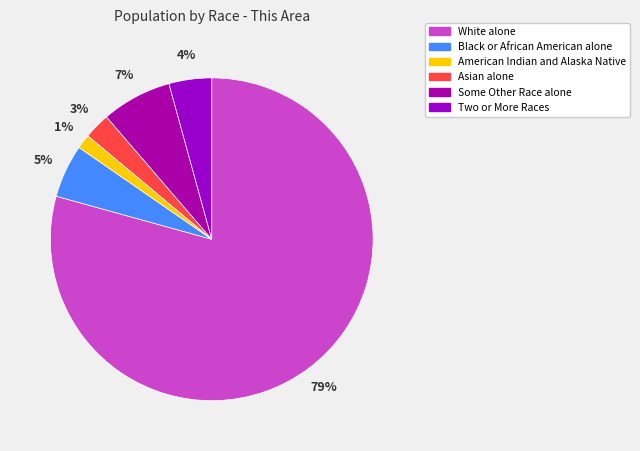

Which slice represents more than half of the pie?

White alone